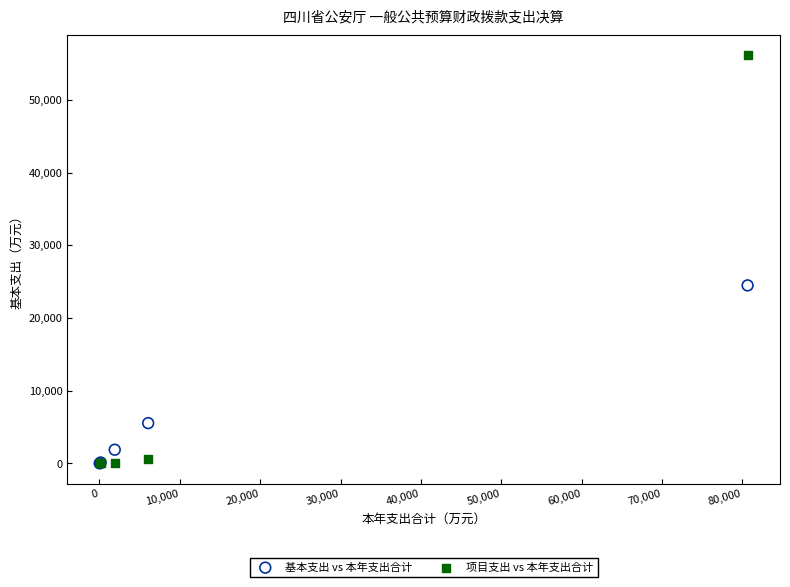

What are all the series names shown in the legend?

基本支出 vs 本年支出合计, 项目支出 vs 本年支出合计